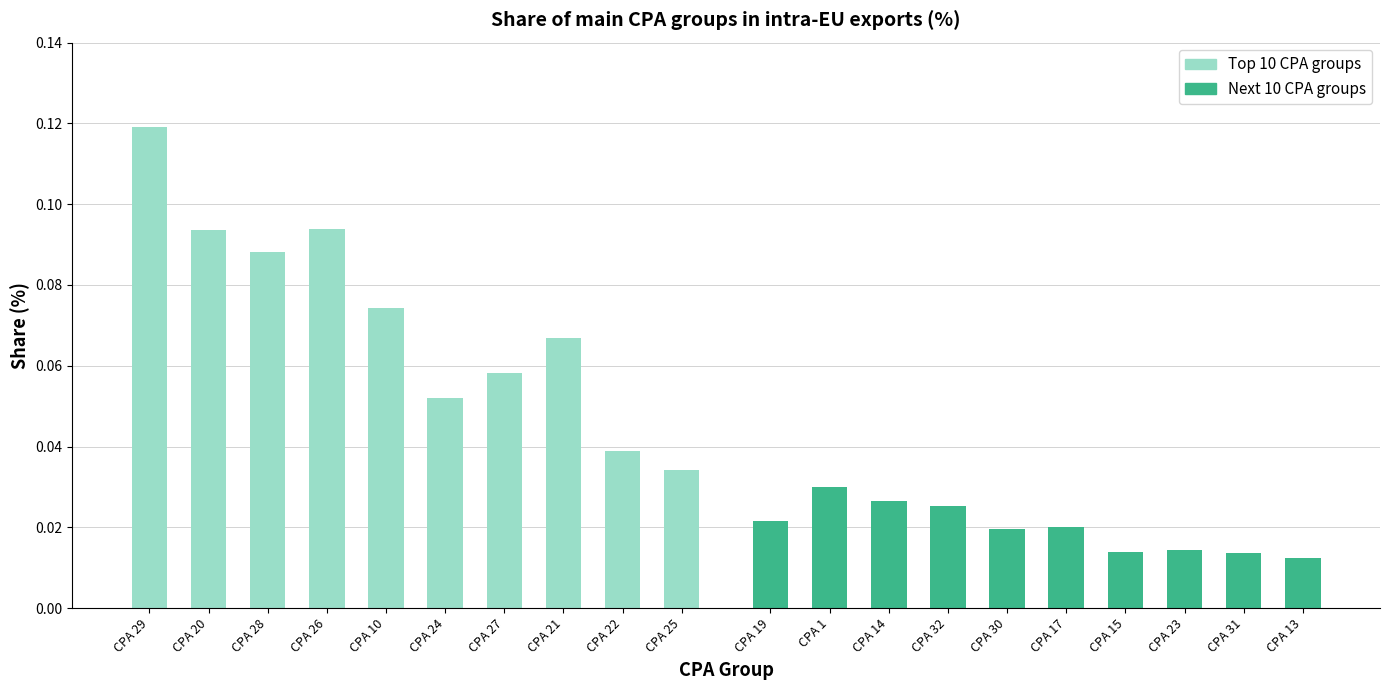

Reading left to right, what are all the values shown in this chart?

Top 10 CPA groups: 0.1	0.1	0.1	0.1	0.1	0.1	0.1	0.1	0.0	0.0
Next 10 CPA groups: 0.0	0.0	0.0	0.0	0.0	0.0	0.0	0.0	0.0	0.0